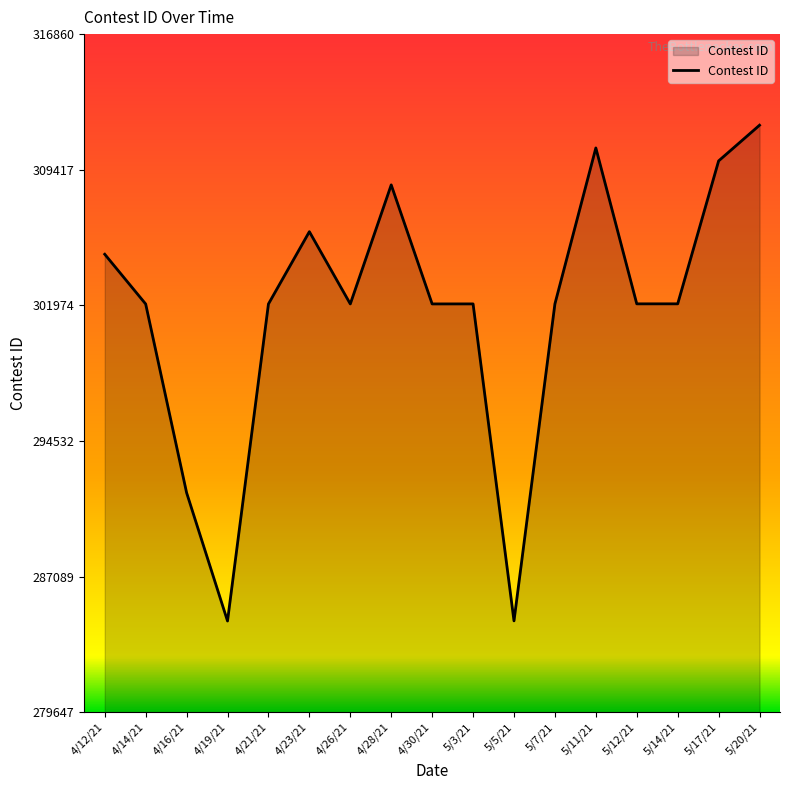

What is the change in value from 4/28/21 to 5/11/21?

+2028